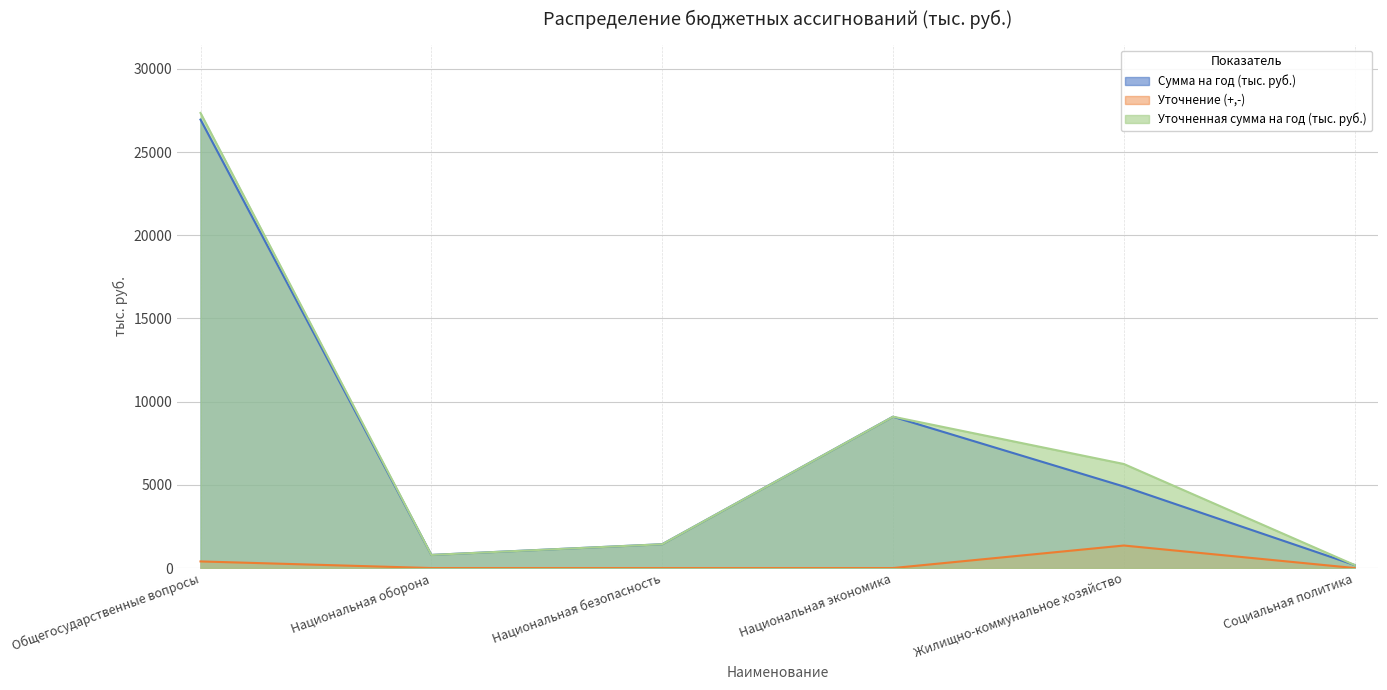

Which series has the largest total across all categories?

Уточненная сумма на год (тыс. руб.)